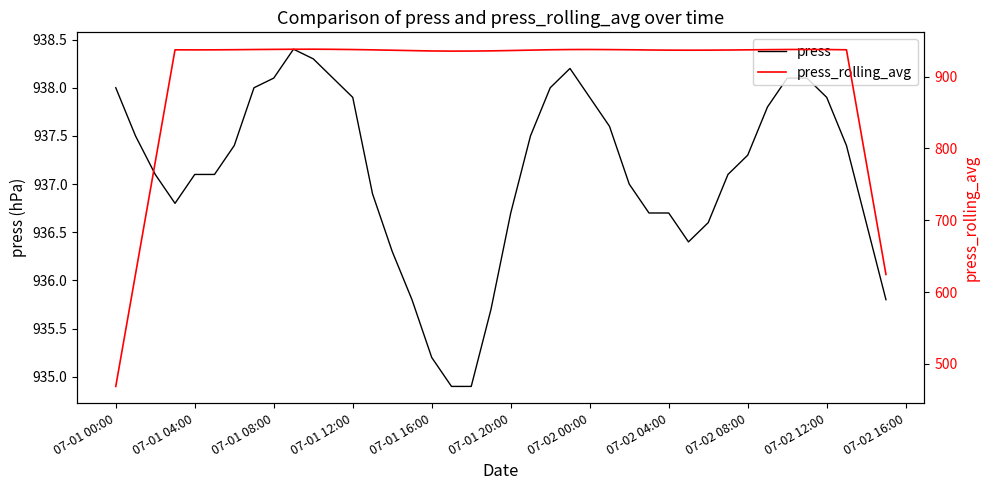

At how many categories does at least one series exceed 853?

40